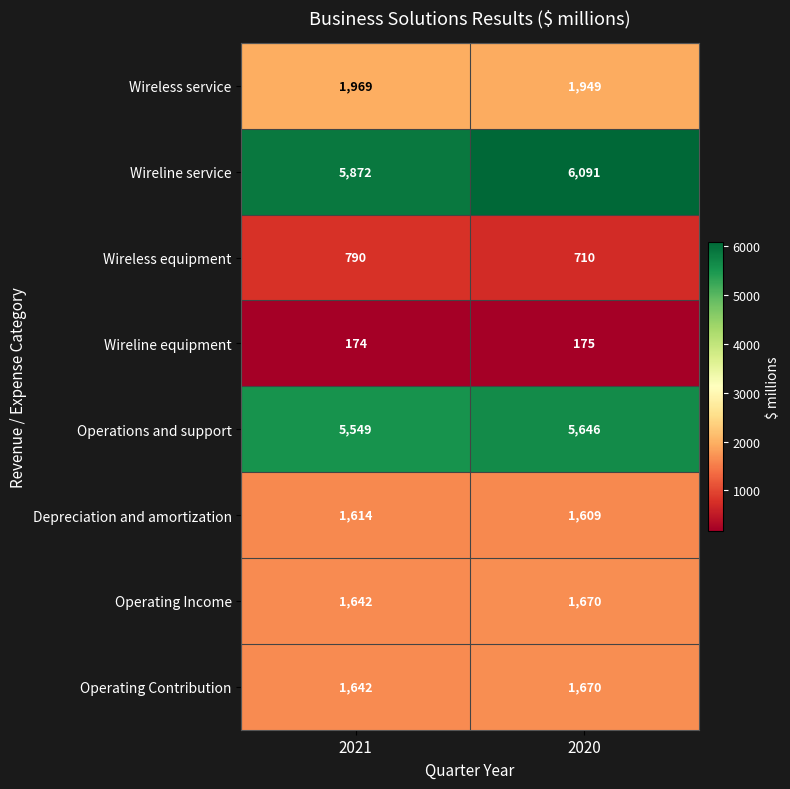

What is the sum of the Wireline equipment values at 2021 and 2020?

349